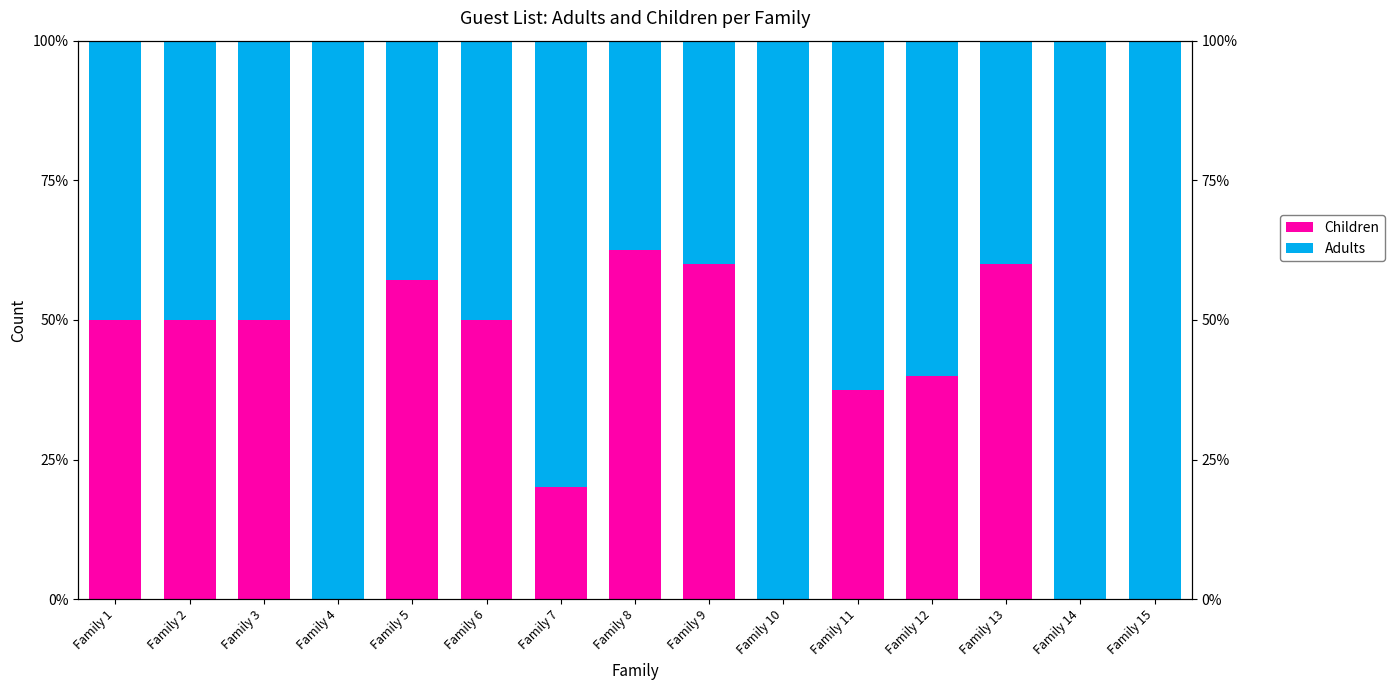

What is the average value of the Children series?

35.8